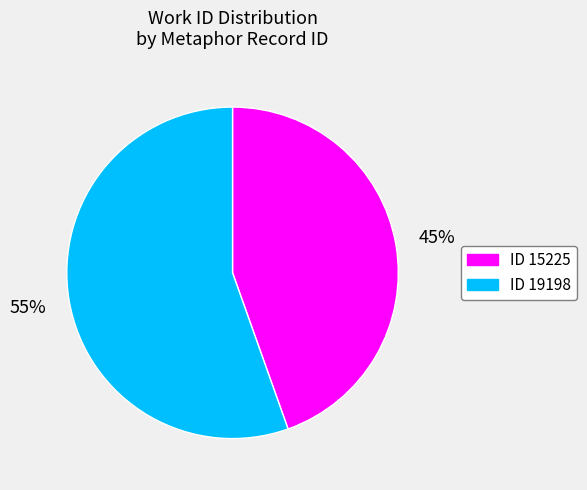

To the nearest percent, what is the average slice percentage?

50%